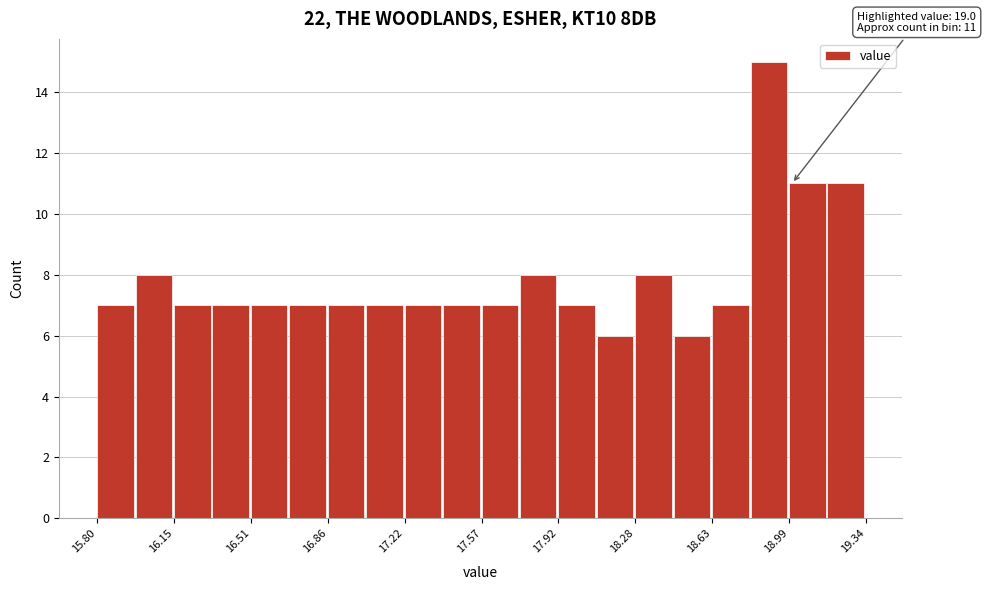

Read against the x-axis, roughly where is the centre of the tallest bar?

18.90